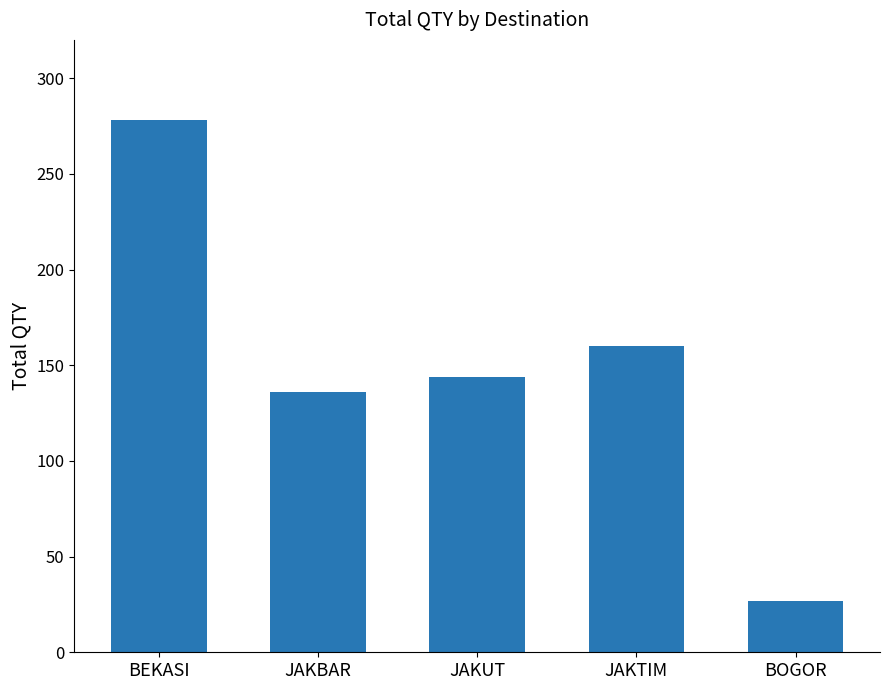

List the labels in order of value, smallest first.

BOGOR, JAKBAR, JAKUT, JAKTIM, BEKASI